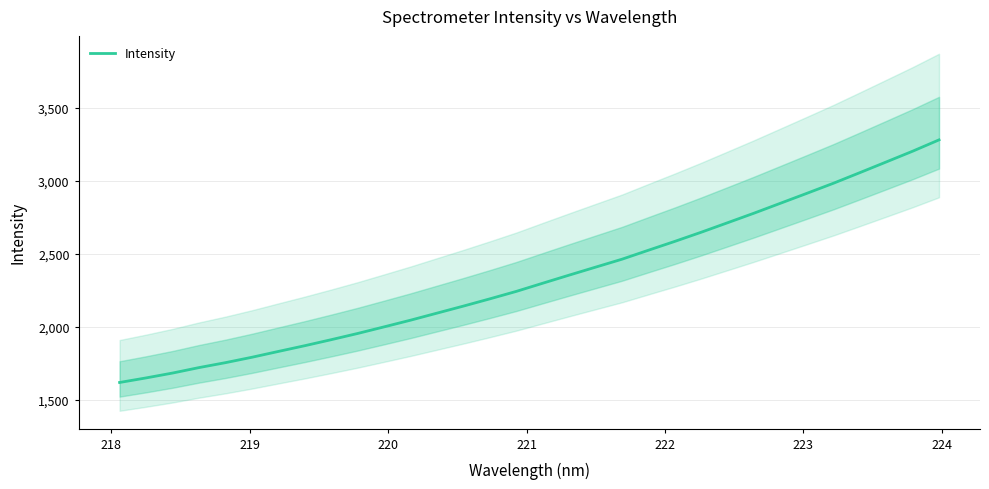

What is the highest value of the Intensity series?

3279.3